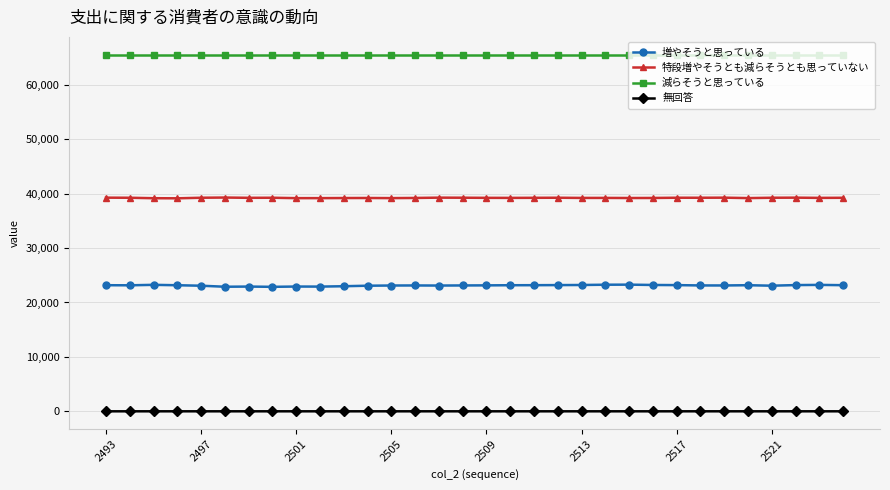

What is the lowest value of the 増やそうと思っている series?

22877